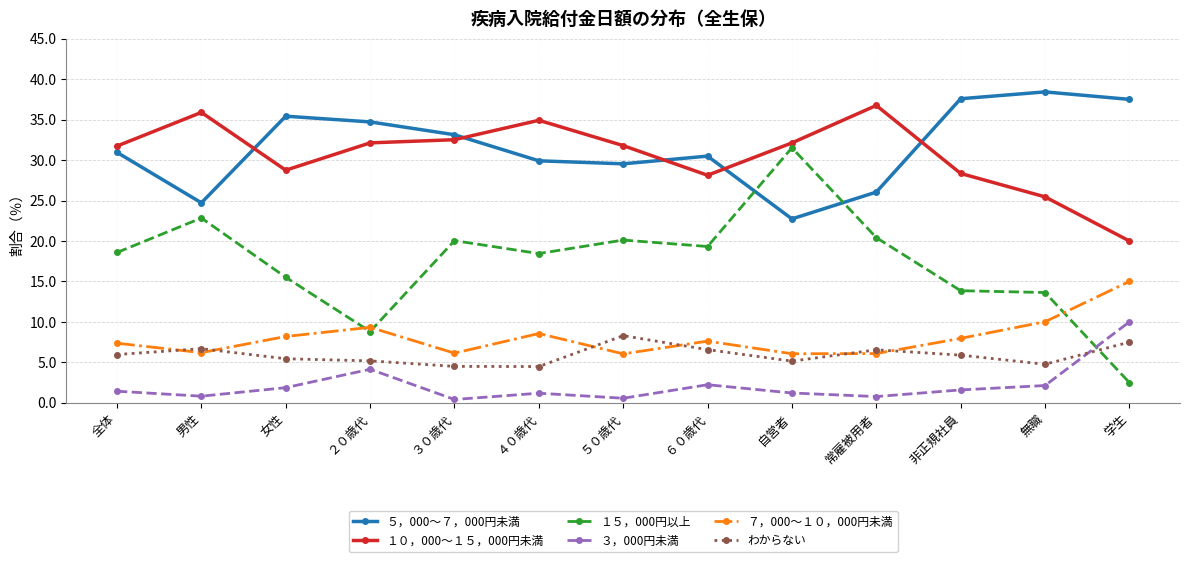

Is it true that ３，000円未満 equals 2.2 at ６０歳代?

True